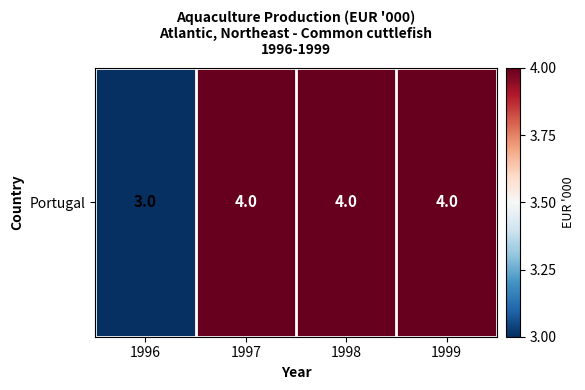

Is it true that the value at 1998 is 5?

False